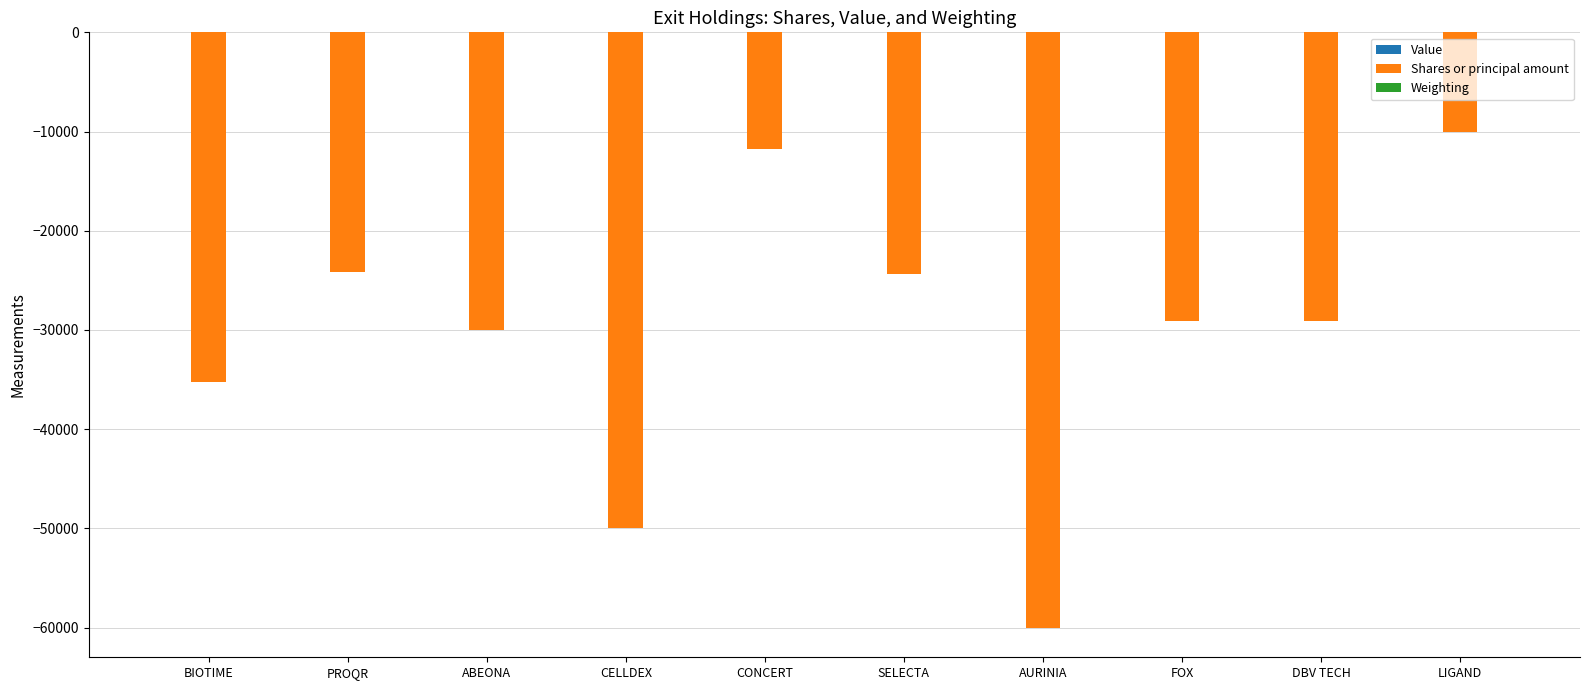

What is the spread (max minus min) of values at PROQR?

24144.0